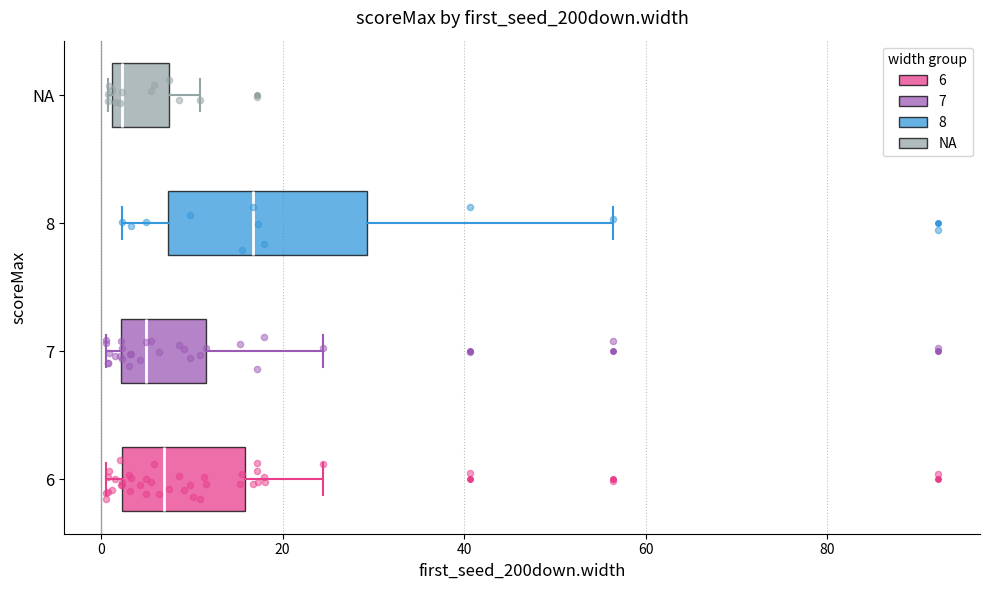

Reading bottom to top, read every box against the x-axis: the position of its median line, the range the box covers, and the ends of its whiskers. The values are not printed on the chart, so give them approximately, as read against the axis.

6: median 6, box 2 to 16, whiskers 0 to 24
7: median 6, box 2 to 12, whiskers 0 to 24
8: median 16, box 8 to 30, whiskers 2 to 56
NA: median 2 (just right of the box's left edge), box 2 to 8, whiskers 0 to 10